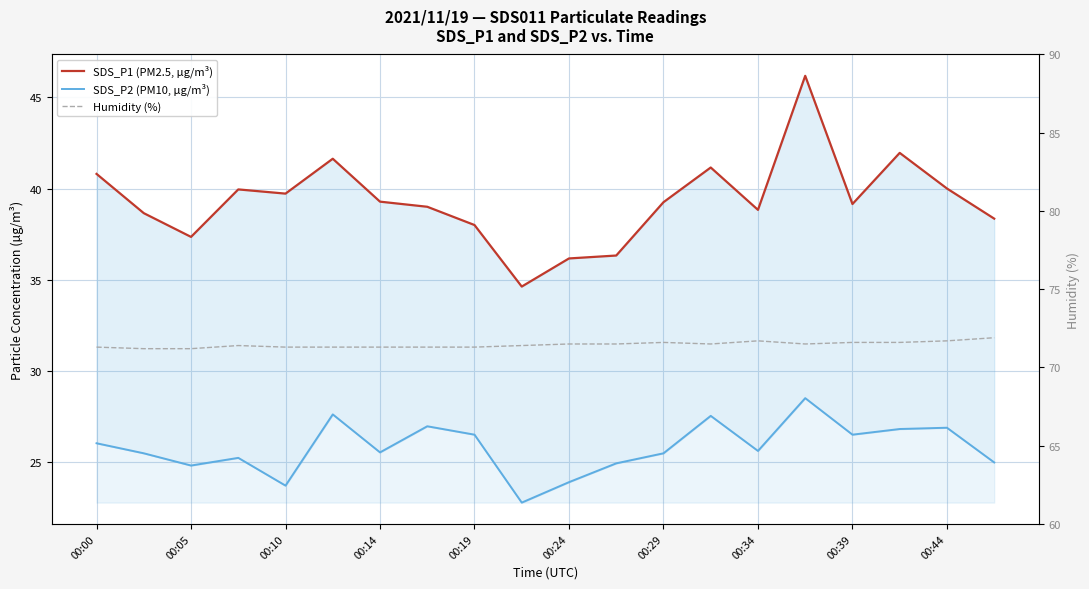

What is the average value of the SDS_P2 (PM10, µg/m³) series?

25.8